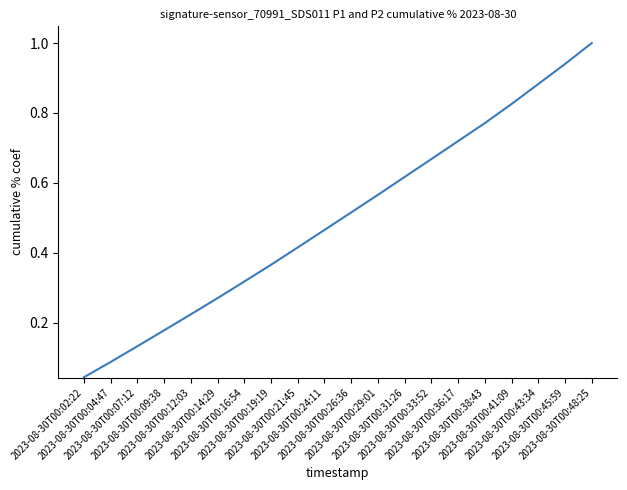

What is the difference between the maximum and minimum values?

1.0